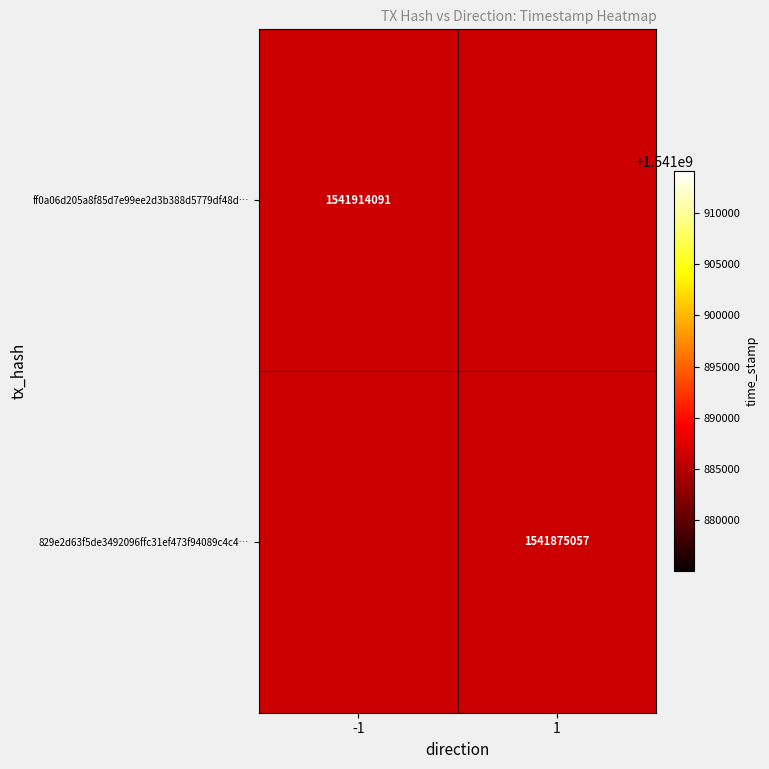

Between -1 and 1, which is larger?

1